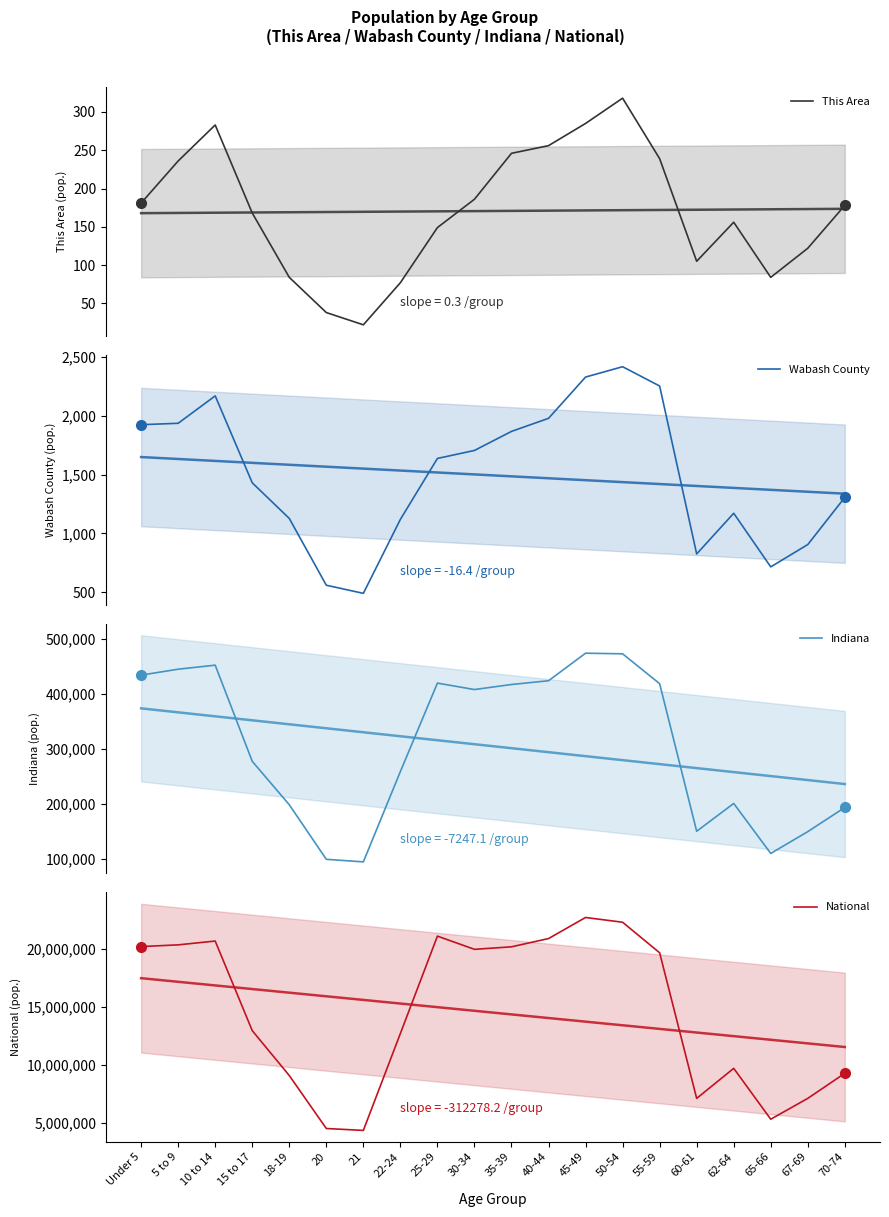

Is it true that This Area equals 256 at 40-44?

True